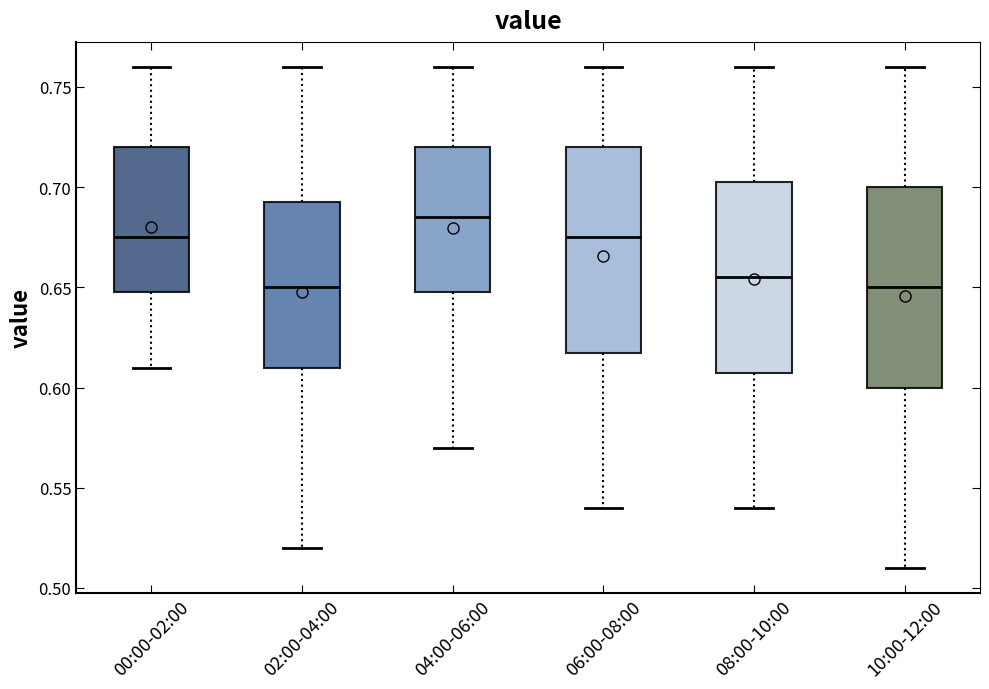

Where does the upper whisker of the box for 06:00-08:00 end on the y-axis? The values are not printed on the chart, so give them approximately, as read against the axis.

0.760